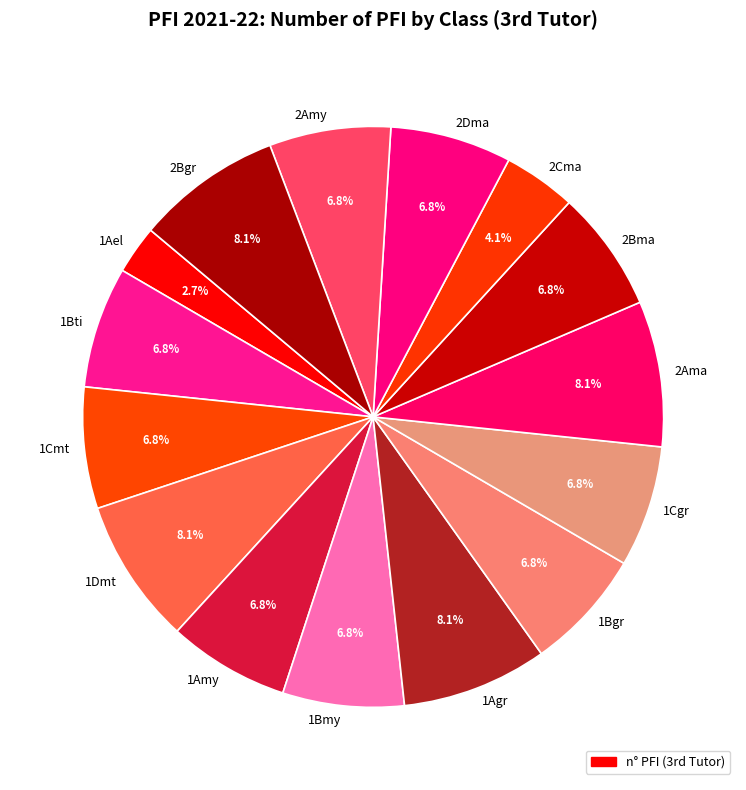

Which category has the smallest portion of the pie?

1Ael